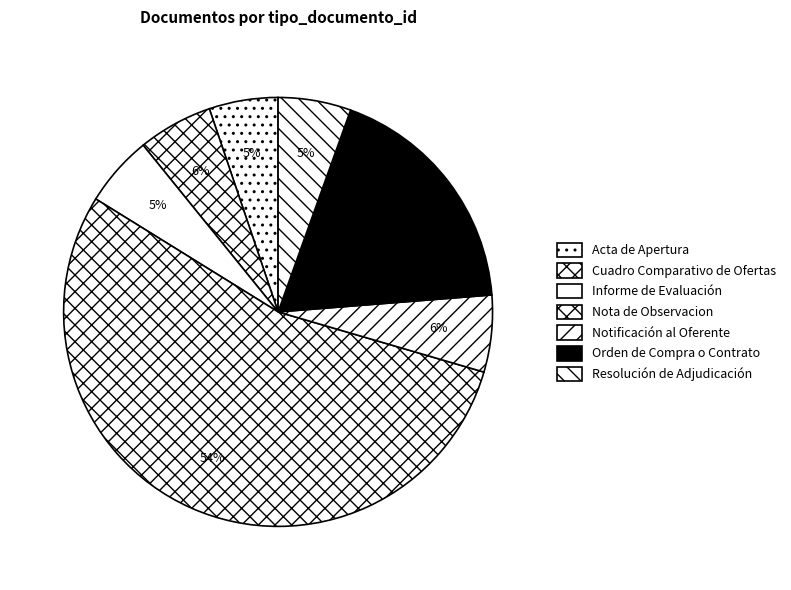

Approximately how many times larger is the value at Acta de Apertura compared to Nota de Observacion?

0.1